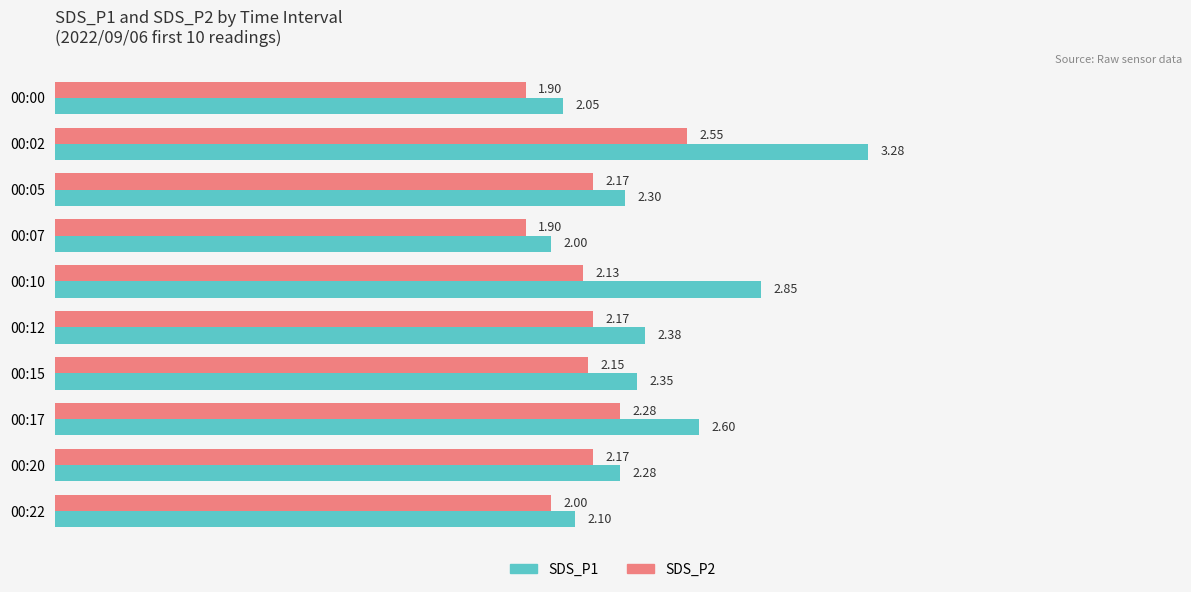

What is the difference between the maximum and second lowest values in the SDS_P2 series?

0.6